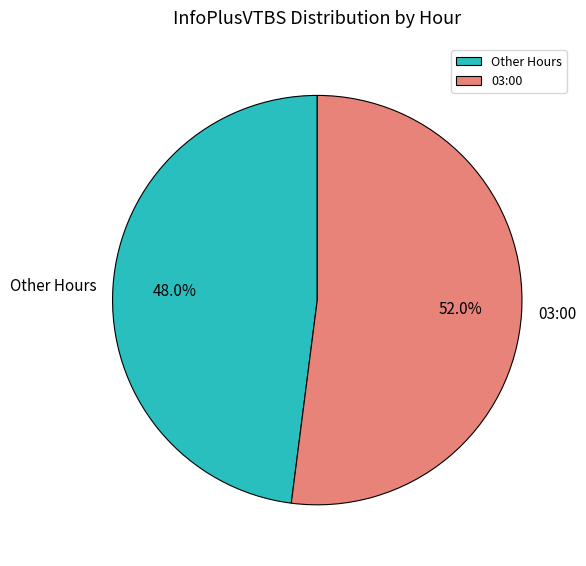

Which has a higher value, 03:00 or Other Hours?

03:00